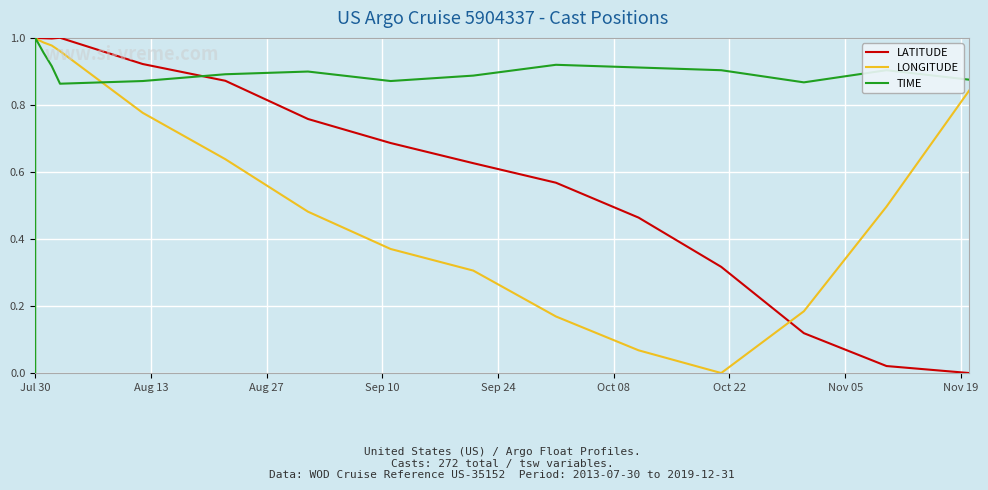

Which series has the largest total across all categories?

TIME